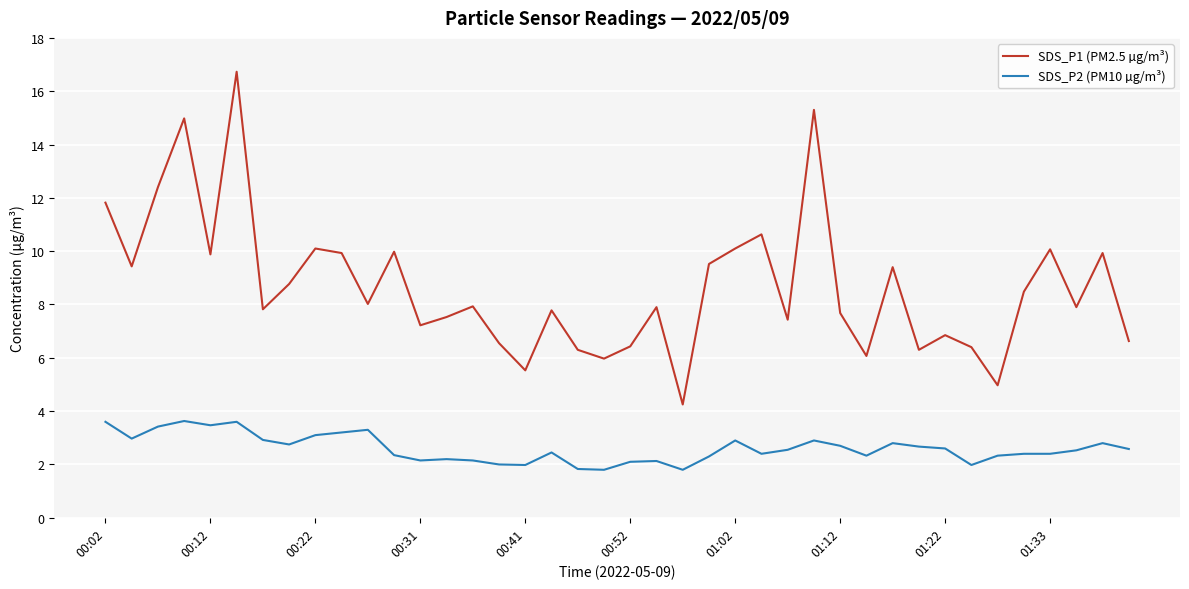

Which series has the widest spread of values?

SDS_P1 (PM2.5 µg/m³)